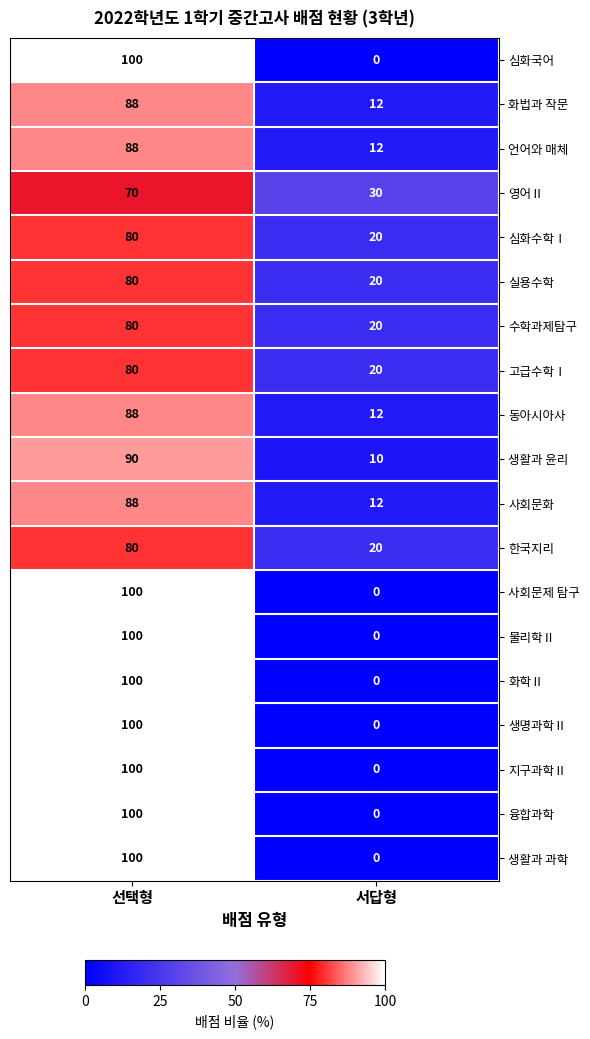

What is the difference between the maximum and minimum values in the 심화국어 series?

100